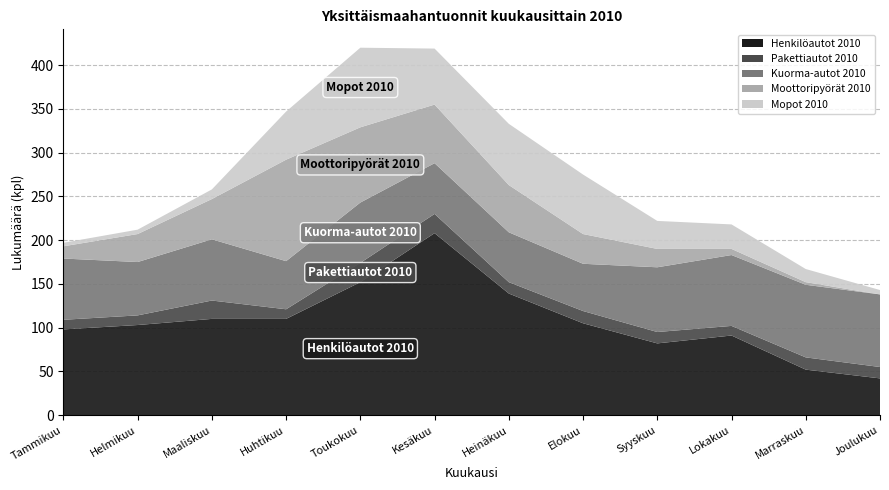

Reading left to right, transcribe all the data shown in this chart.

Henkilöautot 2010: Tammikuu=98	Helmikuu=103	Maaliskuu=110	Huhtikuu=110	Toukokuu=152	Kesäkuu=208	Heinäkuu=139	Elokuu=105	Syyskuu=82	Lokakuu=91	Marraskuu=52	Joulukuu=42
Pakettiautot 2010: Tammikuu=11	Helmikuu=11	Maaliskuu=21	Huhtikuu=11	Toukokuu=22	Kesäkuu=22	Heinäkuu=13	Elokuu=14	Syyskuu=13	Lokakuu=11	Marraskuu=14	Joulukuu=13
Kuorma-autot 2010: Tammikuu=70	Helmikuu=61	Maaliskuu=70	Huhtikuu=55	Toukokuu=69	Kesäkuu=58	Heinäkuu=57	Elokuu=54	Syyskuu=74	Lokakuu=81	Marraskuu=83	Joulukuu=83
Moottoripyörät 2010: Tammikuu=14	Helmikuu=32	Maaliskuu=46	Huhtikuu=116	Toukokuu=86	Kesäkuu=67	Heinäkuu=54	Elokuu=34	Syyskuu=21	Lokakuu=7	Marraskuu=3	Joulukuu=0
Mopot 2010: Tammikuu=4	Helmikuu=5	Maaliskuu=11	Huhtikuu=55	Toukokuu=91	Kesäkuu=64	Heinäkuu=70	Elokuu=68	Syyskuu=32	Lokakuu=28	Marraskuu=15	Joulukuu=5